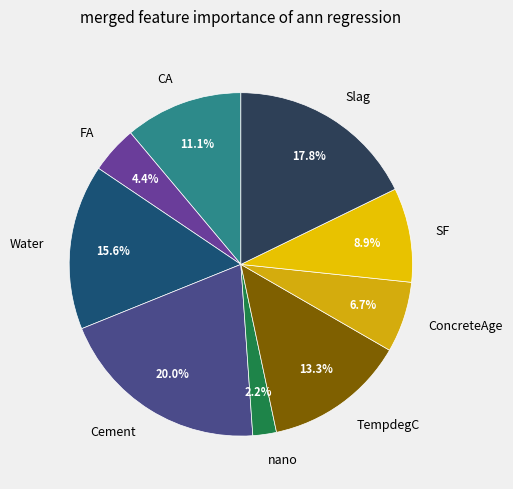

Count the number of slices in the pie.

9